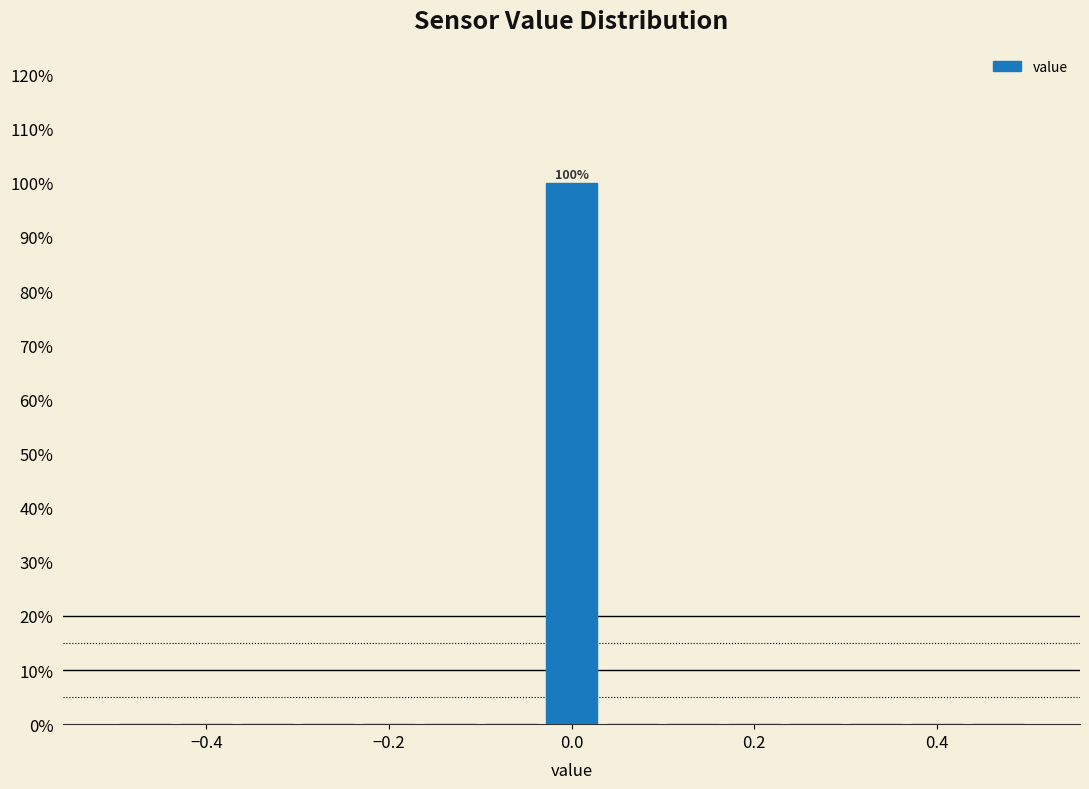

Around what value on the x-axis is the tallest bar? Give the approximate position of its centre, as read against the axis.

0.00